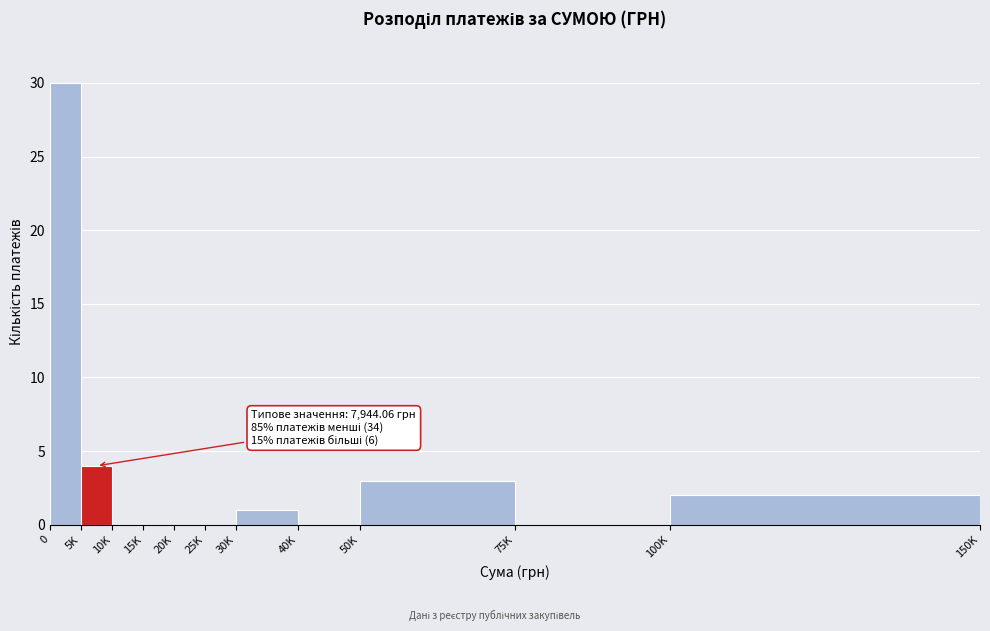

Reading left to right, transcribe all the data shown in this chart.

0=30	5K=4	10K=0	15K=0	20K=0	25K=0	30K=1	40K=0	50K=3	75K=0	100K=2